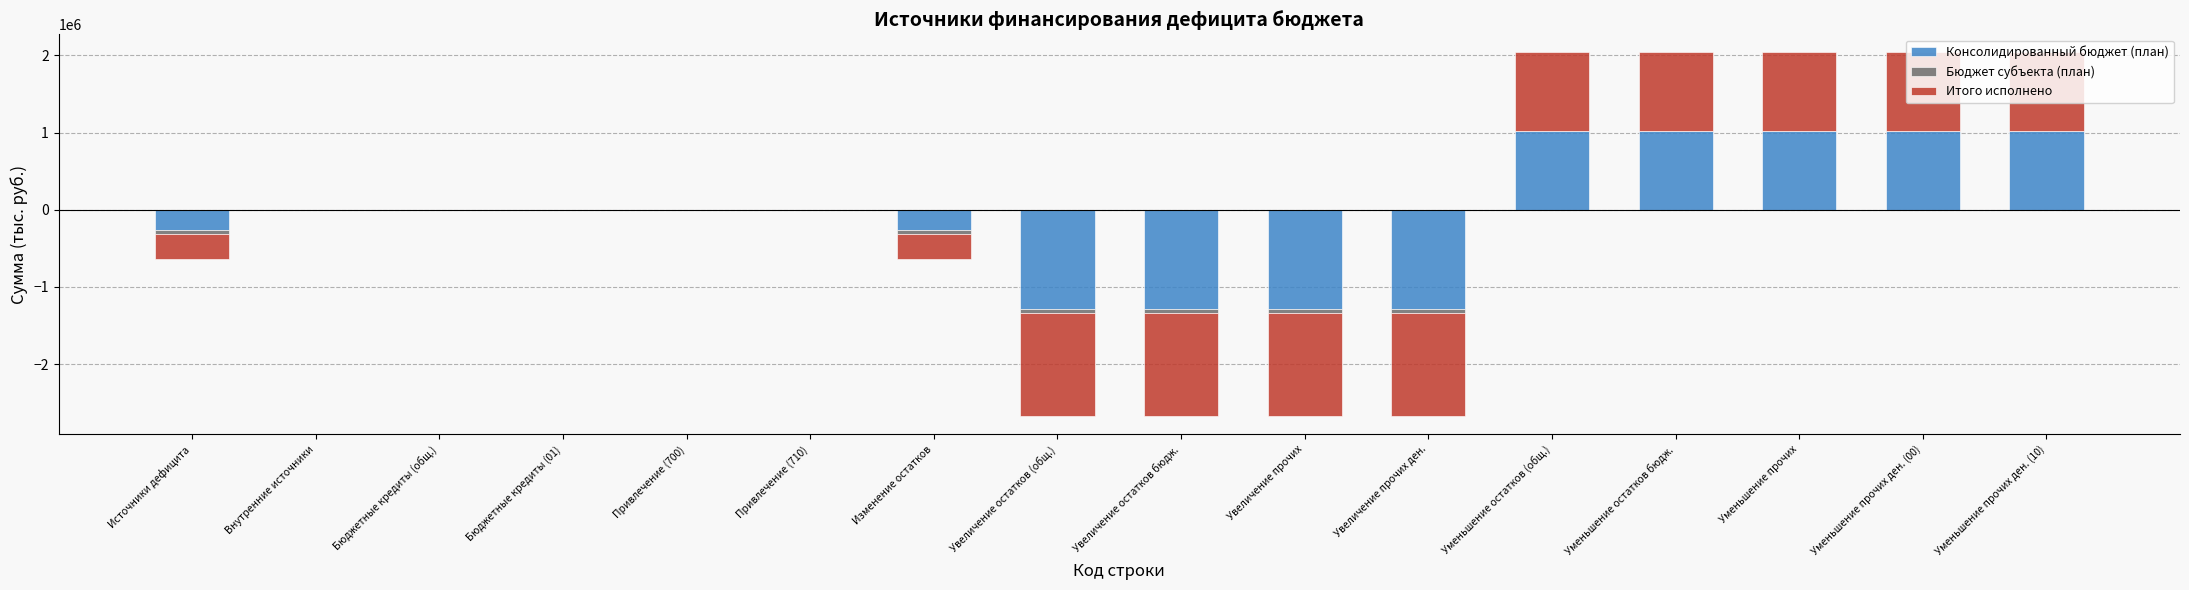

Read the Консолидированный бюджет (план) value at Уменьшение прочих ден. (00).

1019369.4